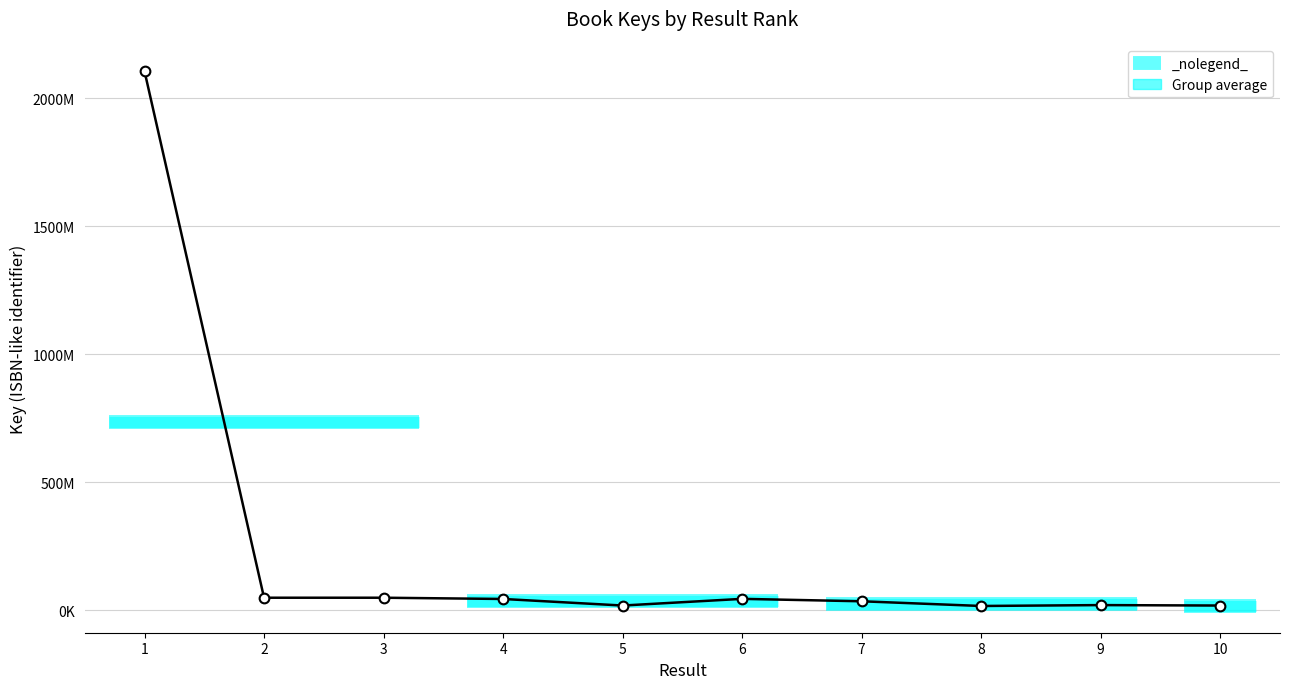

How many lines are shown in the chart?

1